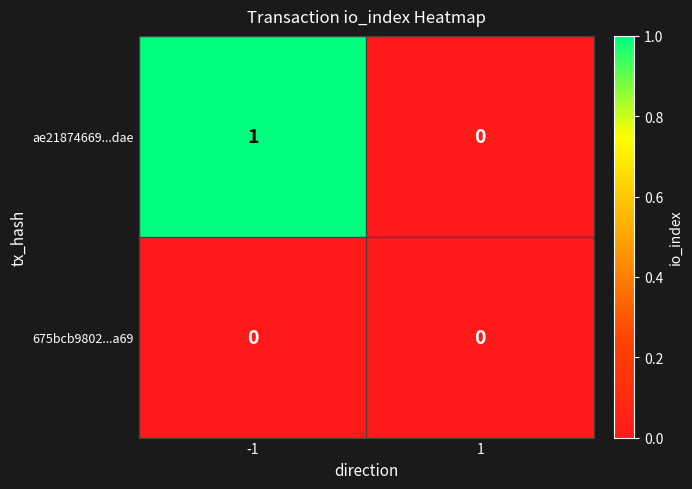

Reading left to right, list all the values displayed in this chart.

ae21874669...dae: 1	0
675bcb9802...a69: 0	0